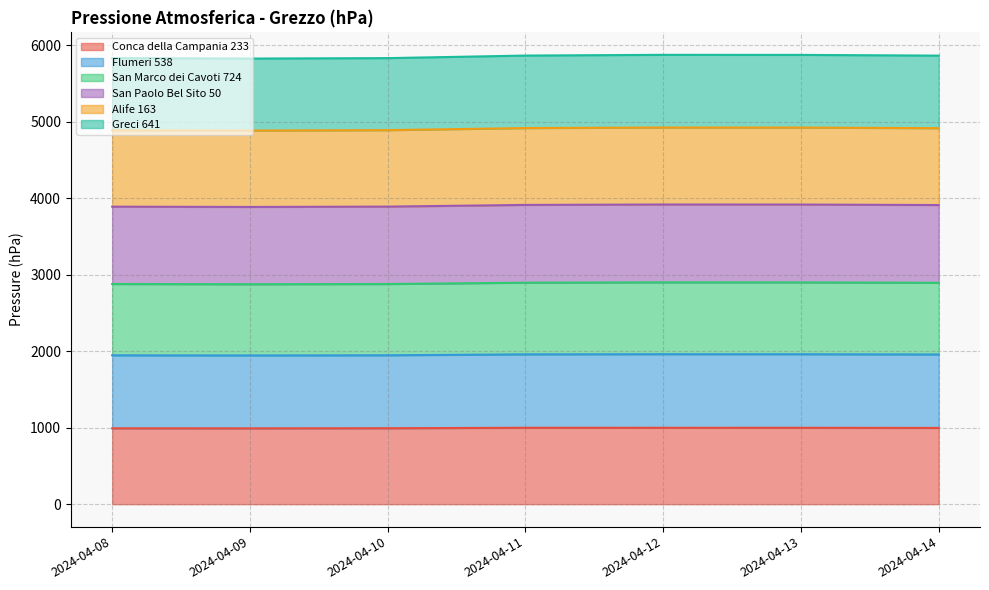

What is the total value across all series at 2024-04-14?

5865.2